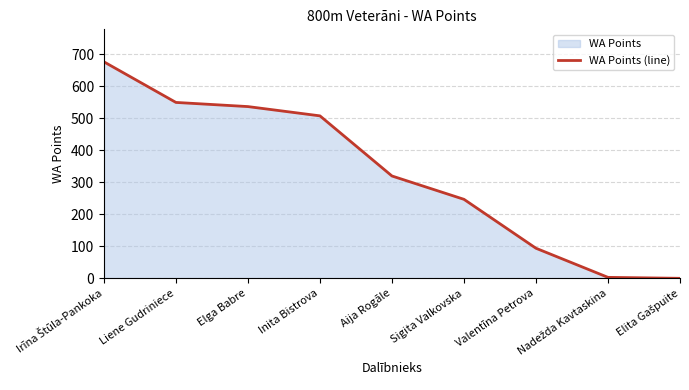

How many values are above zero?

8